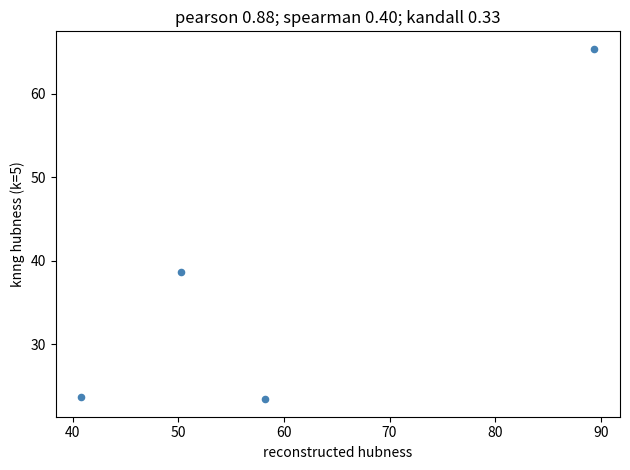

What Y value in the scatter plot is closest to 44?

38.6